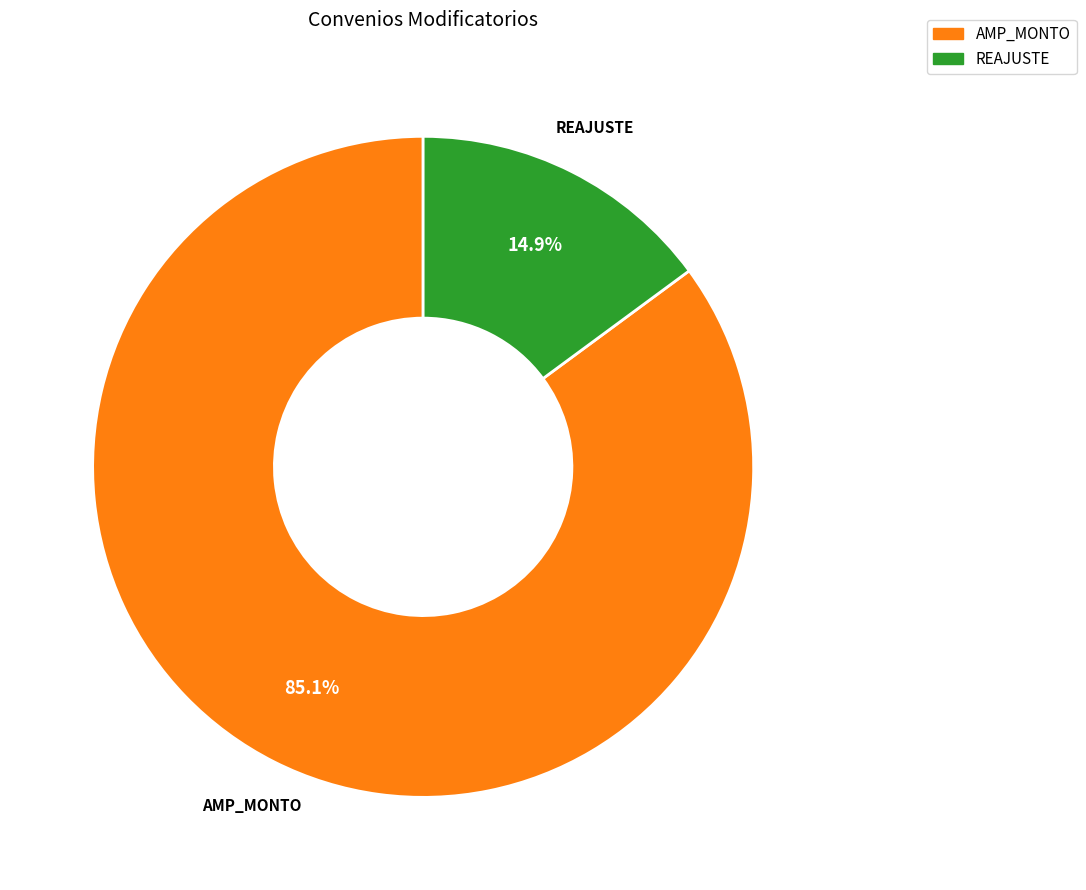

How many slices are in this pie chart?

2